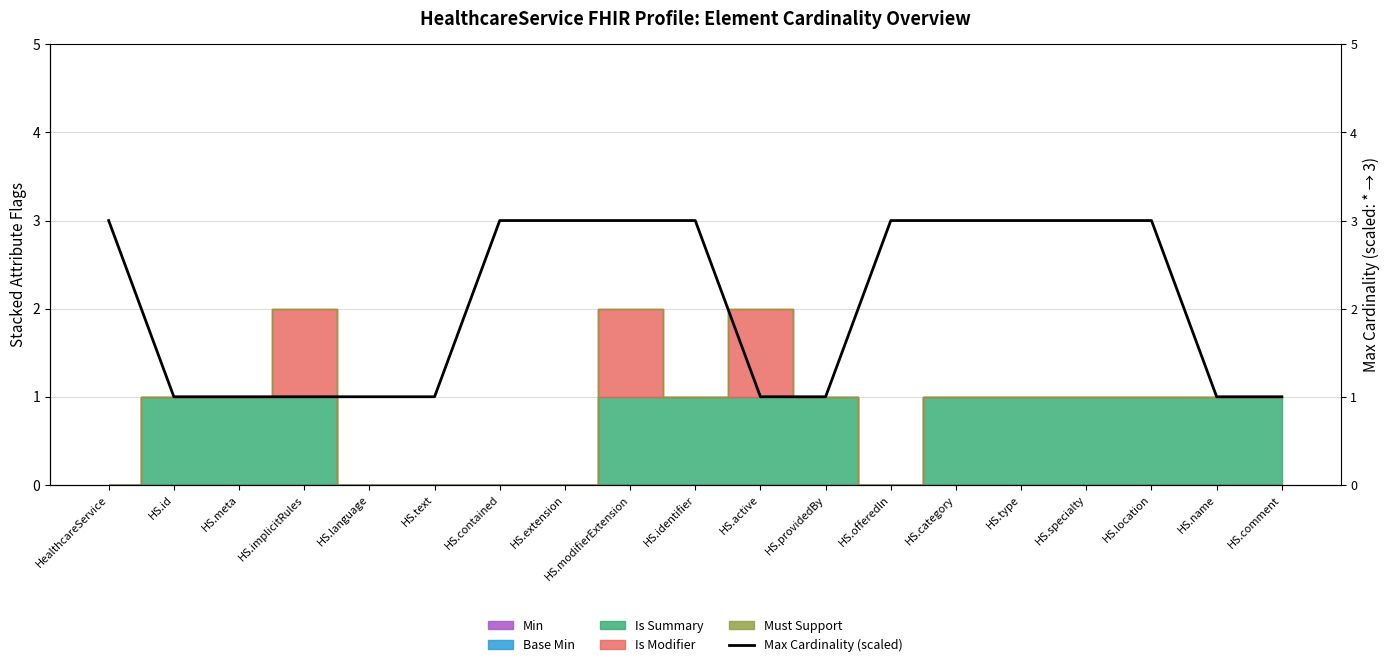

How many data points are less than 3?

9